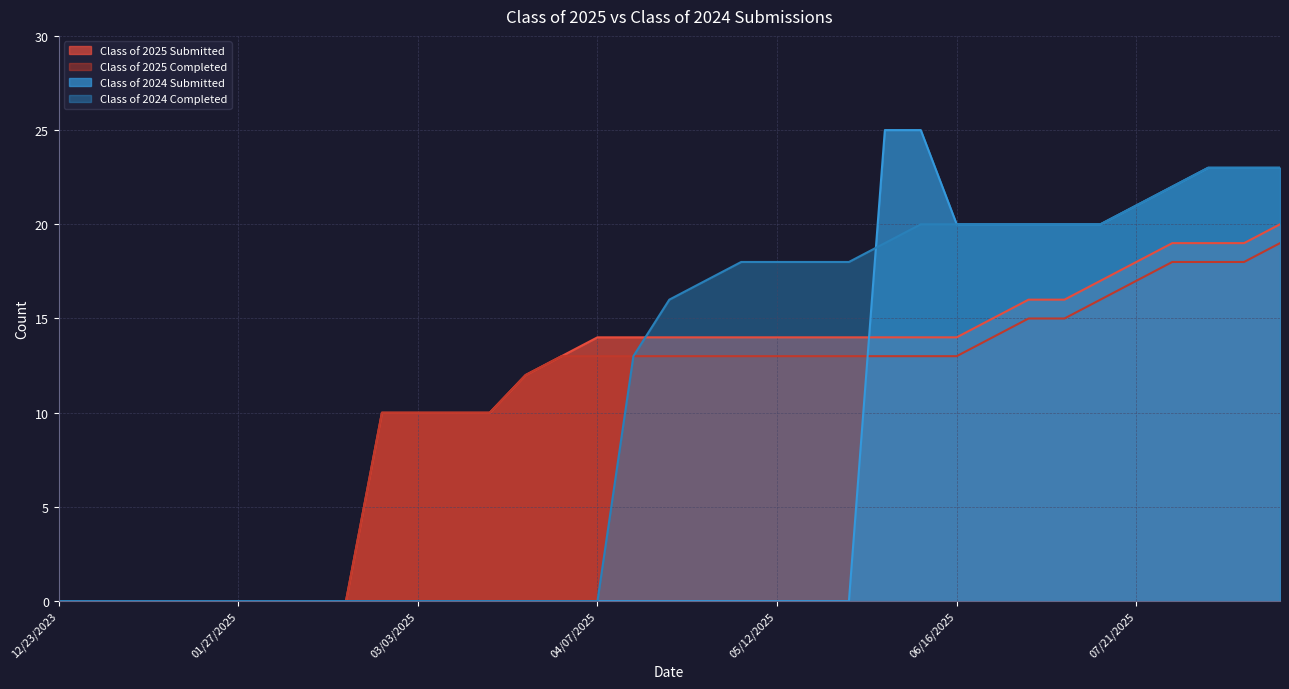

Which series has the largest total across all categories?

Class of 2025 Submitted